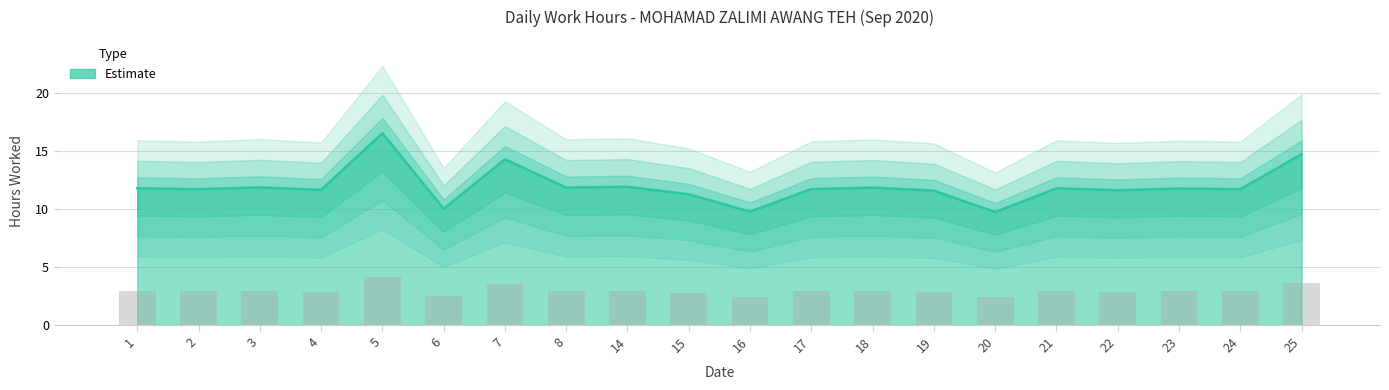

What is the value of the 18th bar from the left?

11.8